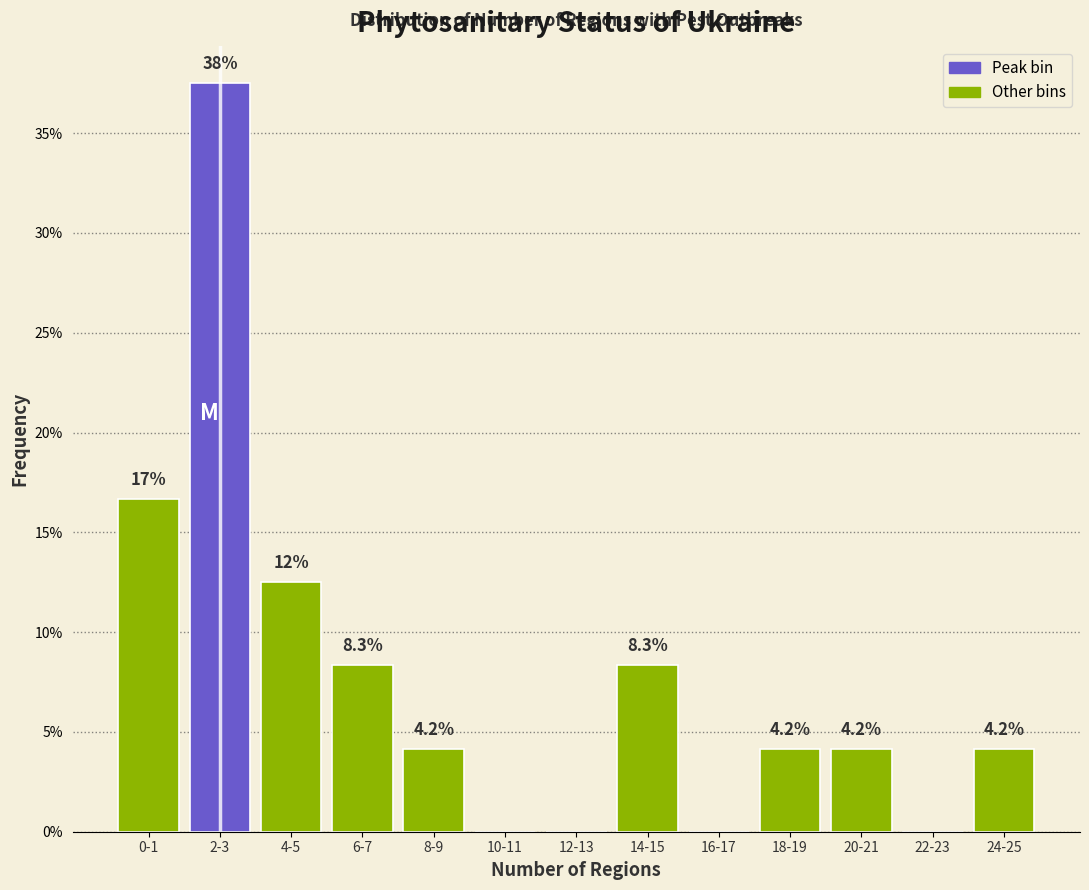

Reading right to left, transcribe all the data shown in this chart.

24-25=4.2	22-23=0.0	20-21=4.2	18-19=4.2	16-17=0.0	14-15=8.3	12-13=0.0	10-11=0.0	8-9=4.2	6-7=8.3	4-5=12.5	2-3=37.5	0-1=16.7